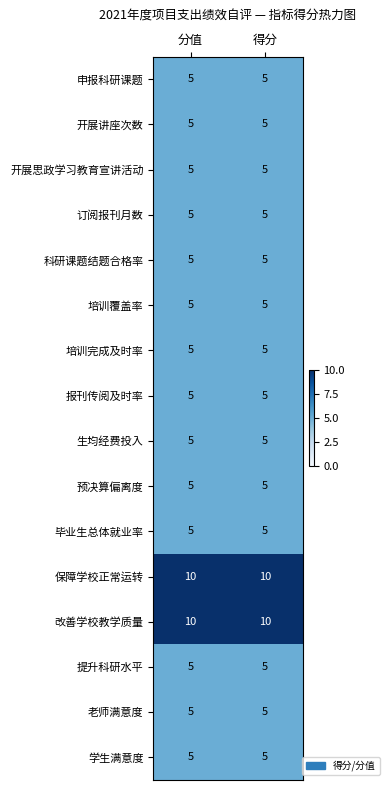

What is the smallest value displayed?

5